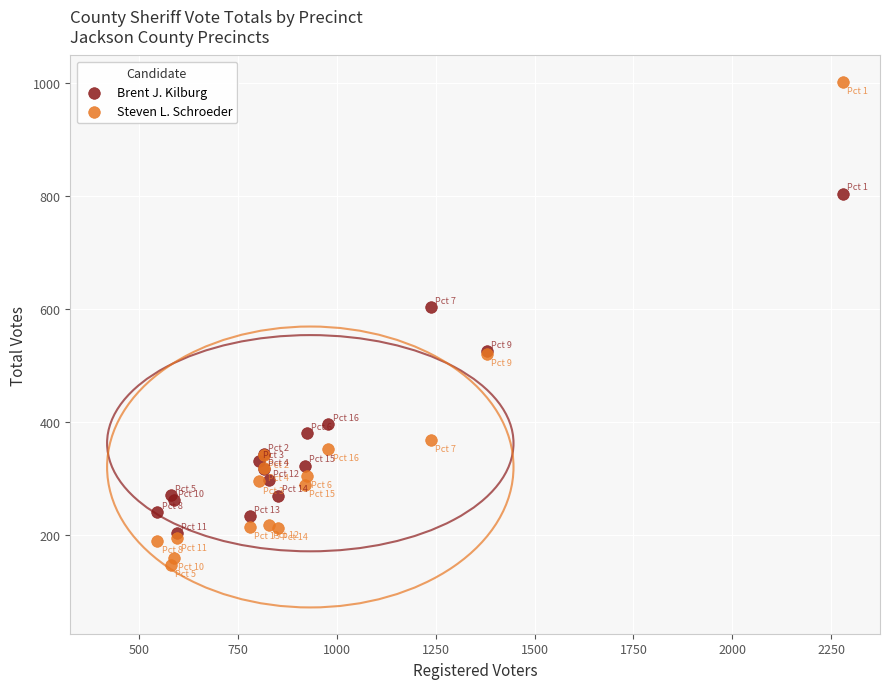

In the Steven L. Schroeder series, what Y value is closest to 575?

521